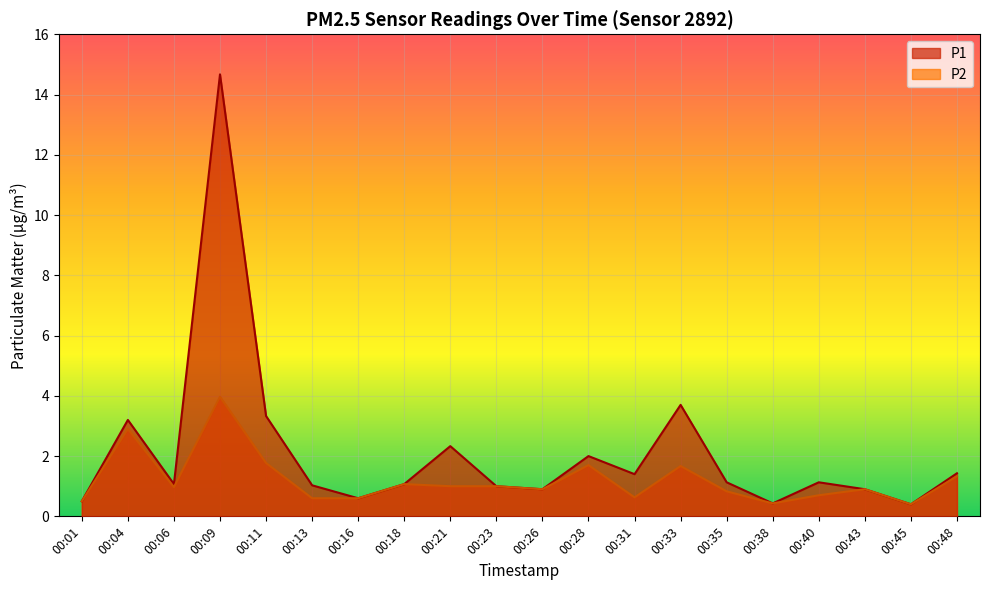

At which label is P2 closest to 2?

00:11